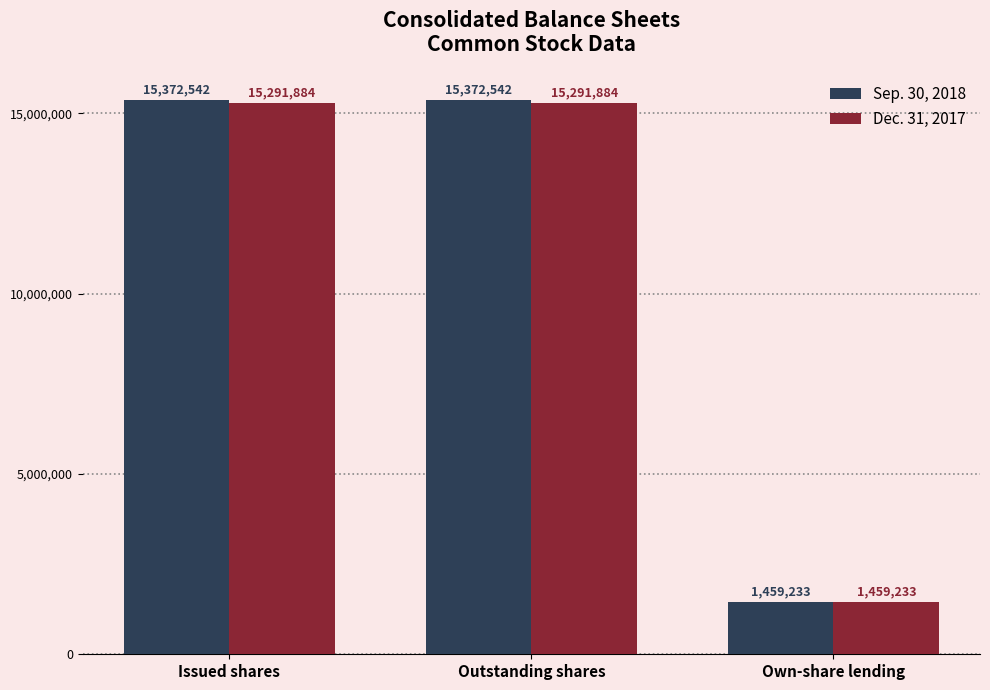

Reading left to right, what are all the values shown in this chart?

Sep. 30, 2018: 15372542	15372542	1459233
Dec. 31, 2017: 15291884	15291884	1459233